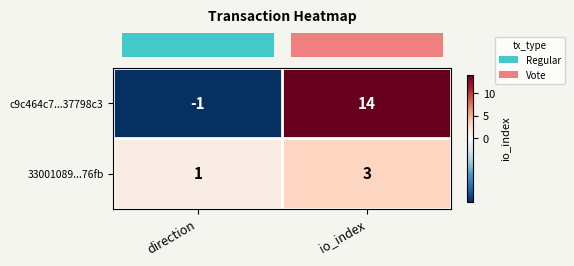

What is the sum of the c9c464c7...37798c3 values at io_index and direction?

13